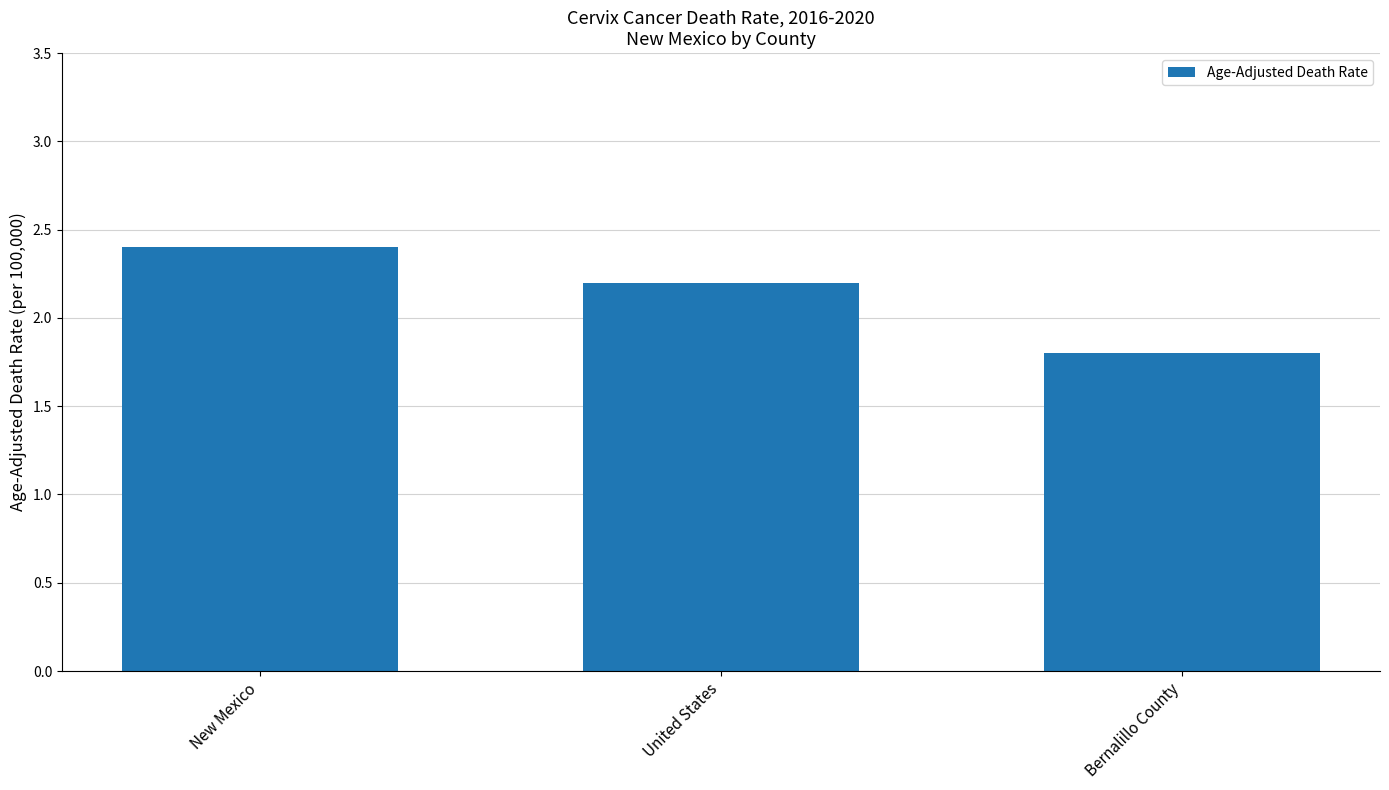

Reading right to left, list all the values displayed in this chart.

Bernalillo County=1.8	United States=2.2	New Mexico=2.4